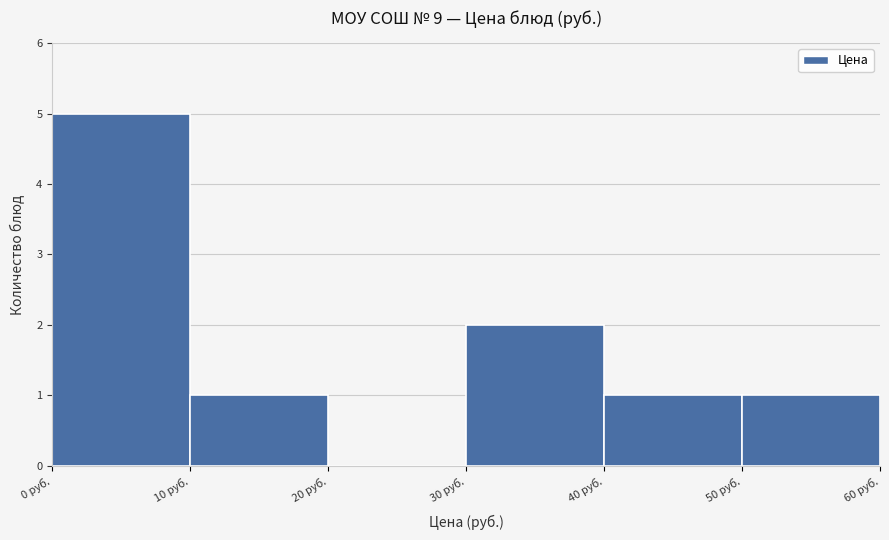

What is the height of the bar covering 30 to 40 on the x-axis? The values are not printed on the chart, so give them approximately, as read against the axis.

2